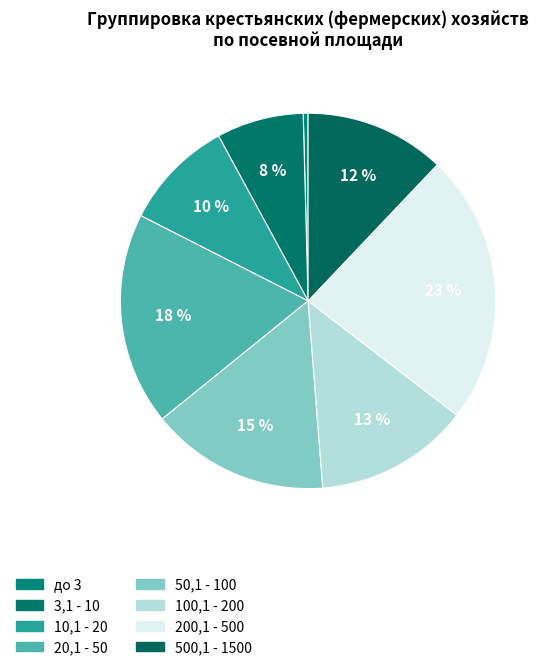

Between 200,1 - 500 and 20,1 - 50, which is larger?

200,1 - 500